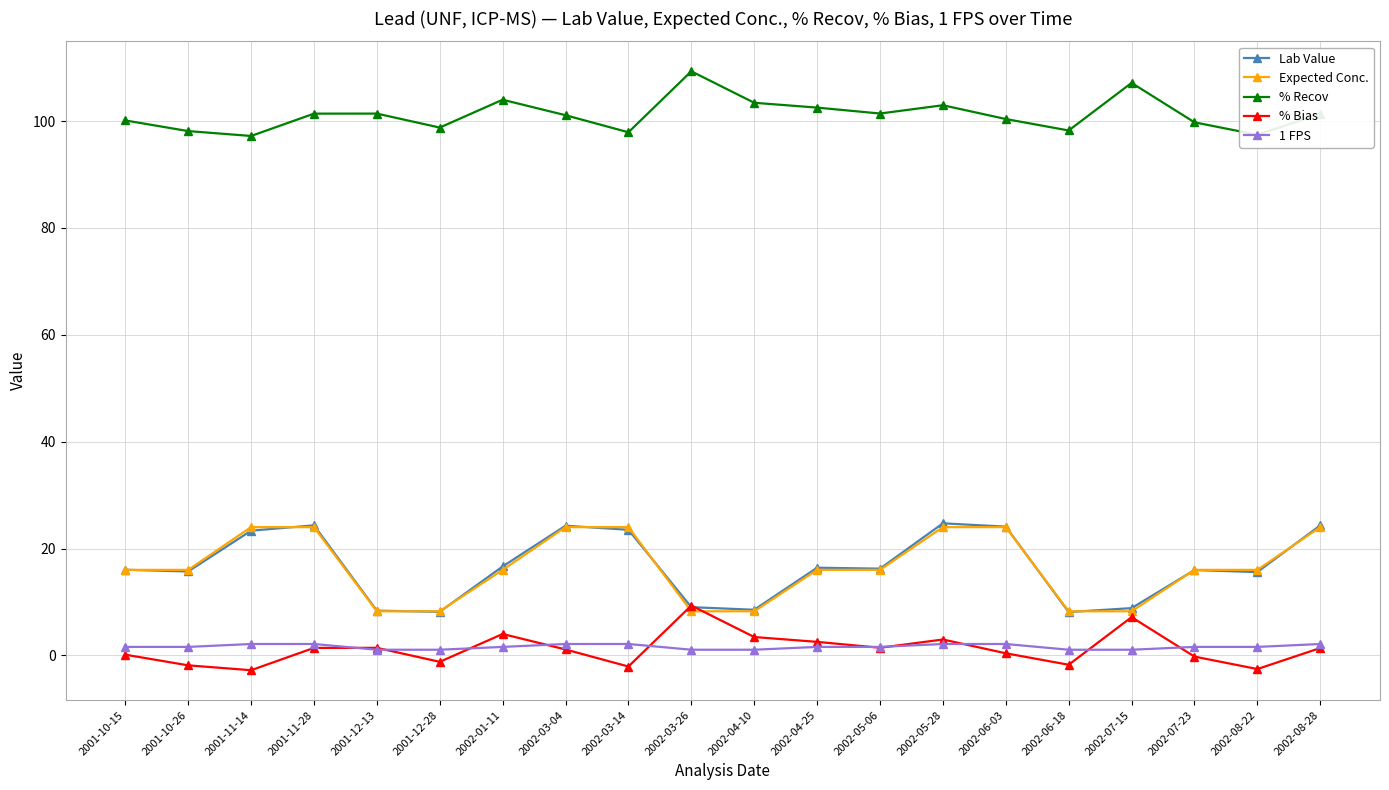

How many lines are shown in the chart?

5